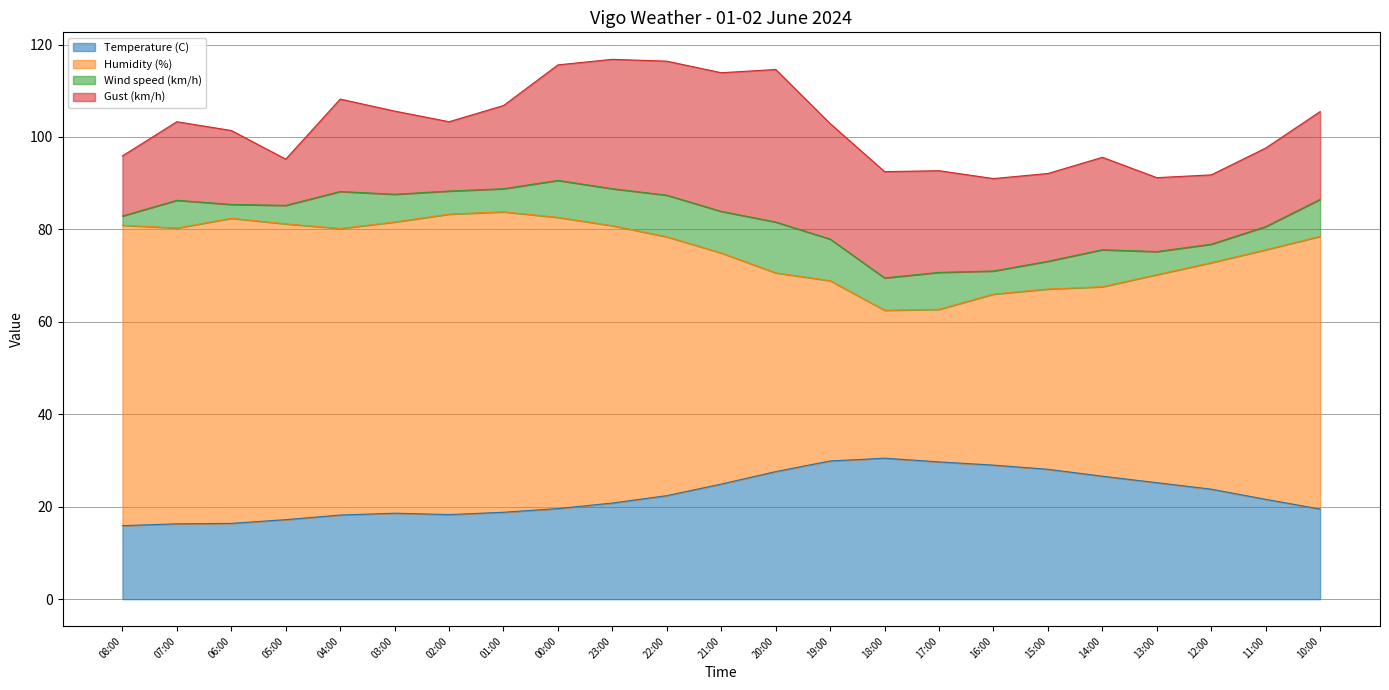

What is the minimum value for Temperature (C)?

15.9